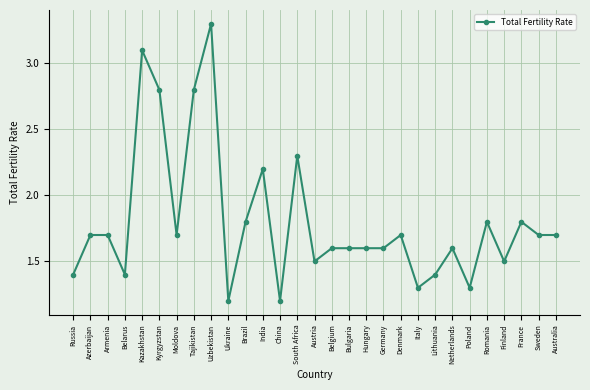

What is the label of the 21st point from the left?

Italy